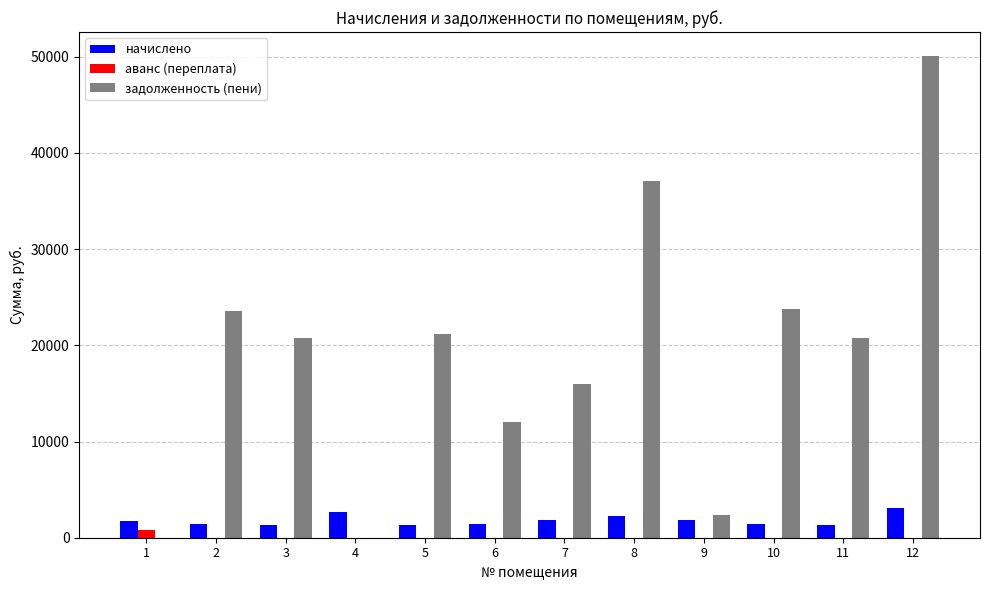

At which category is the sum across all series the highest?

12